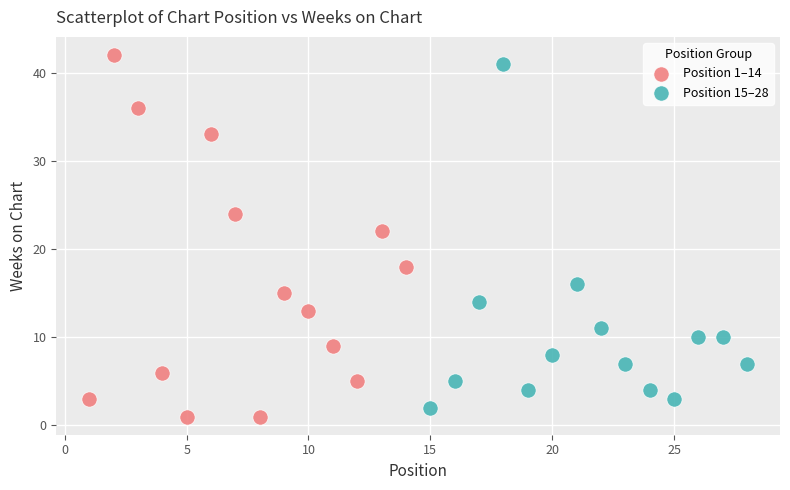

Which series has the widest spread of Y values?

Position 1–14